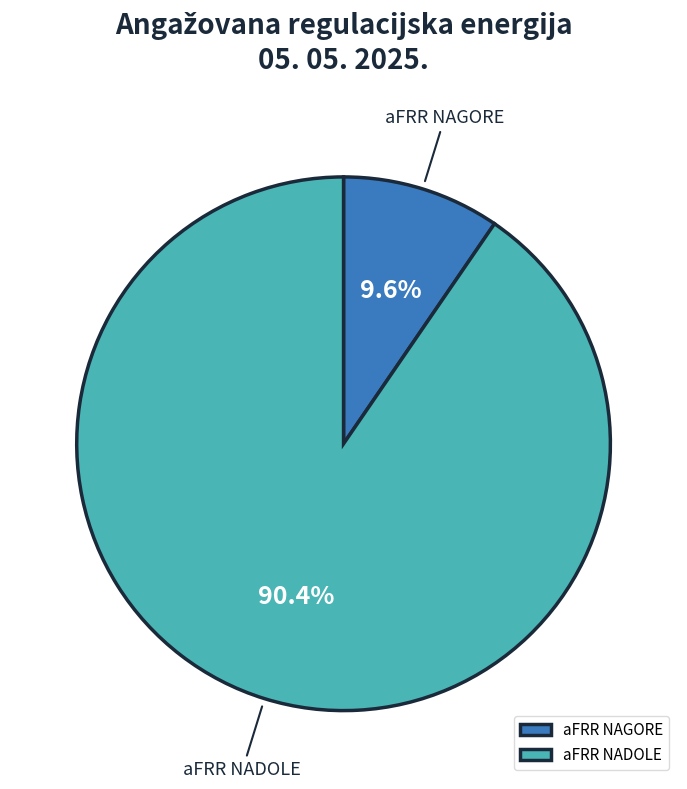

To the nearest percent, what percentage of the pie is aFRR NAGORE?

10%